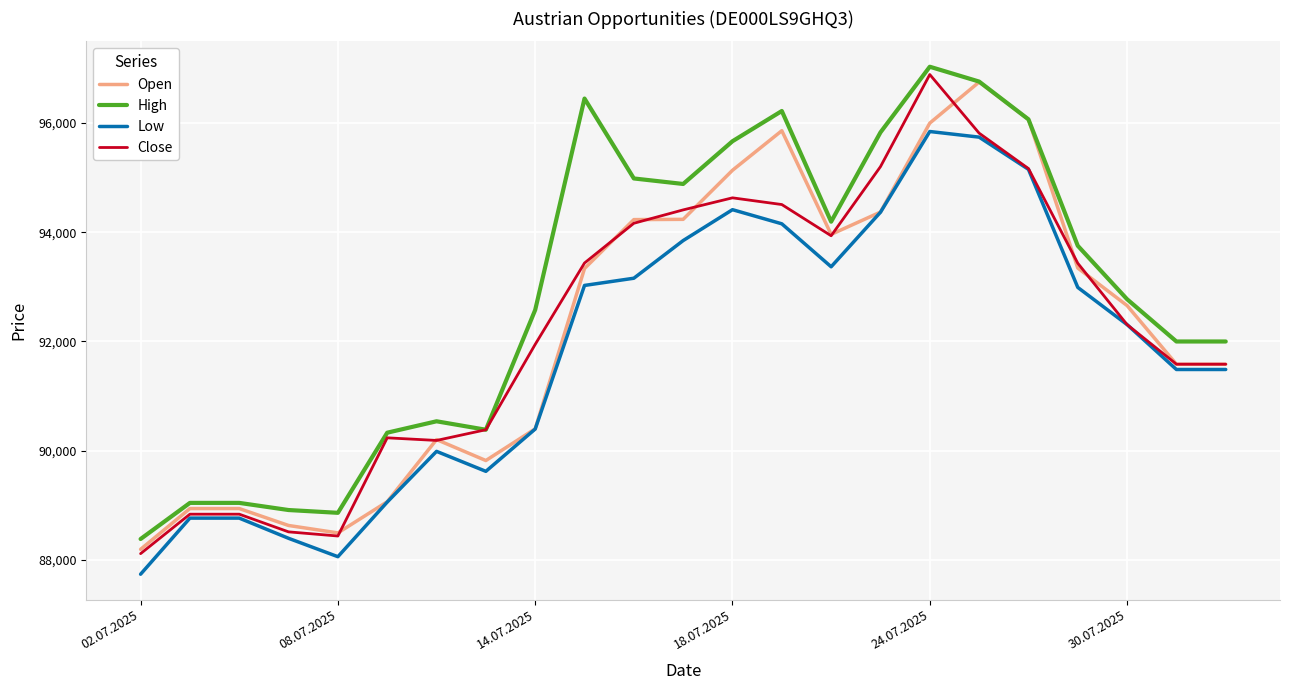

Which series has the largest total across all categories?

High